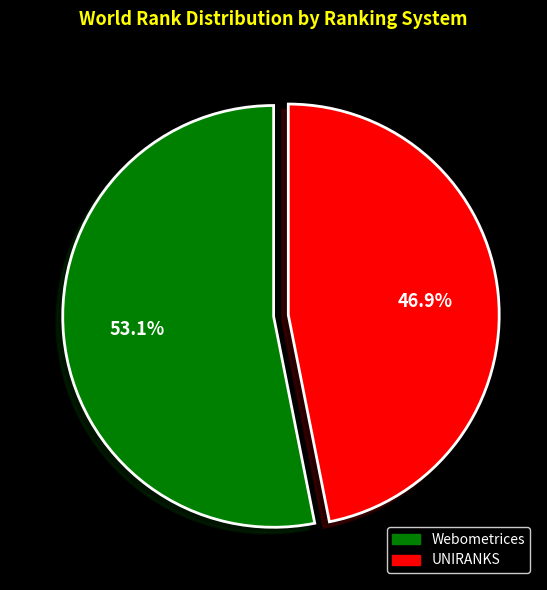

Which has a higher value, UNIRANKS or Webometrices?

Webometrices